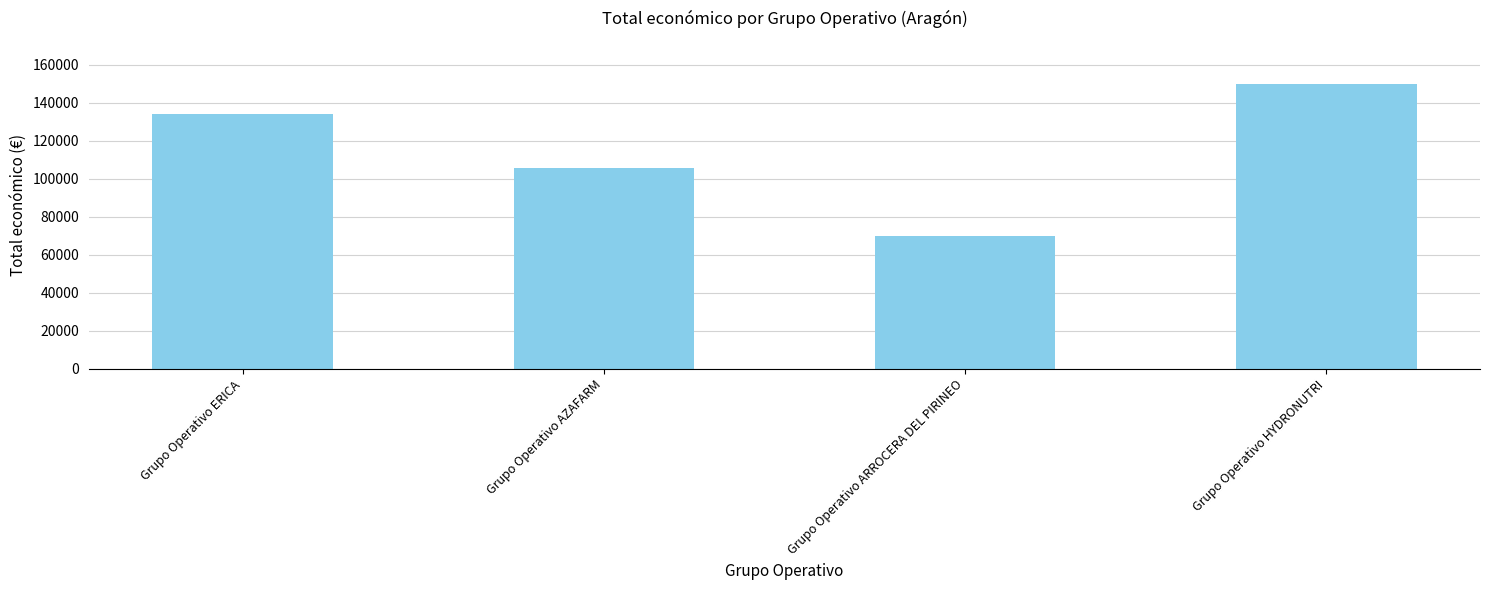

What is the difference between the values at Grupo Operativo ARROCERA DEL PIRINEO and Grupo Operativo AZAFARM?

35516